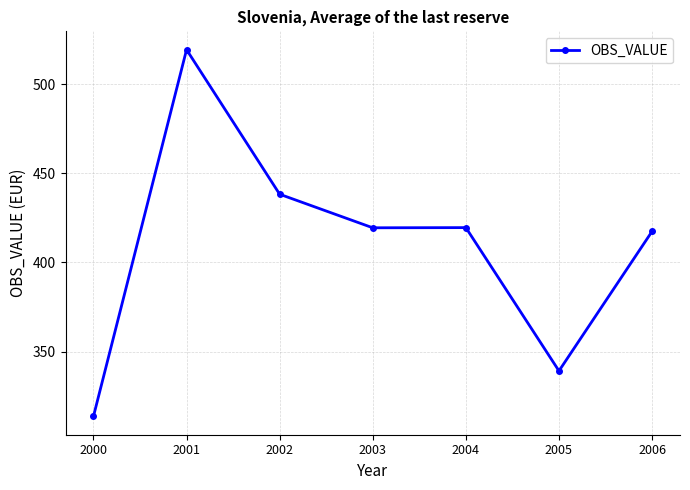

How many distinct data groups are displayed?

1